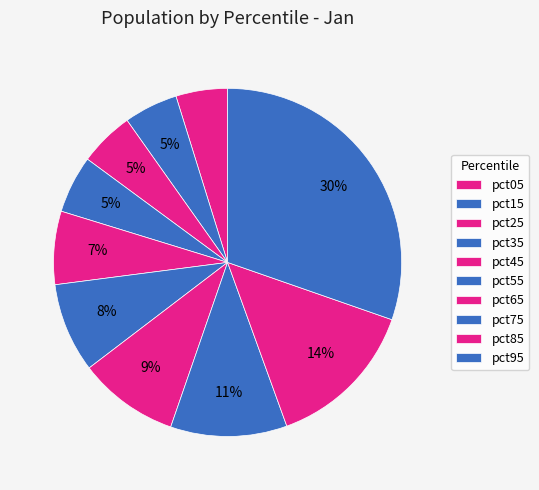

Count the number of slices in the pie.

10